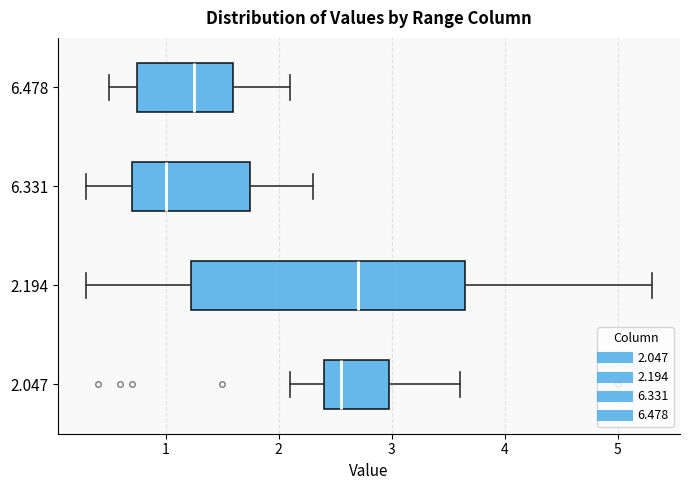

Which box is the widest, from its left edge to its right edge?

2.194